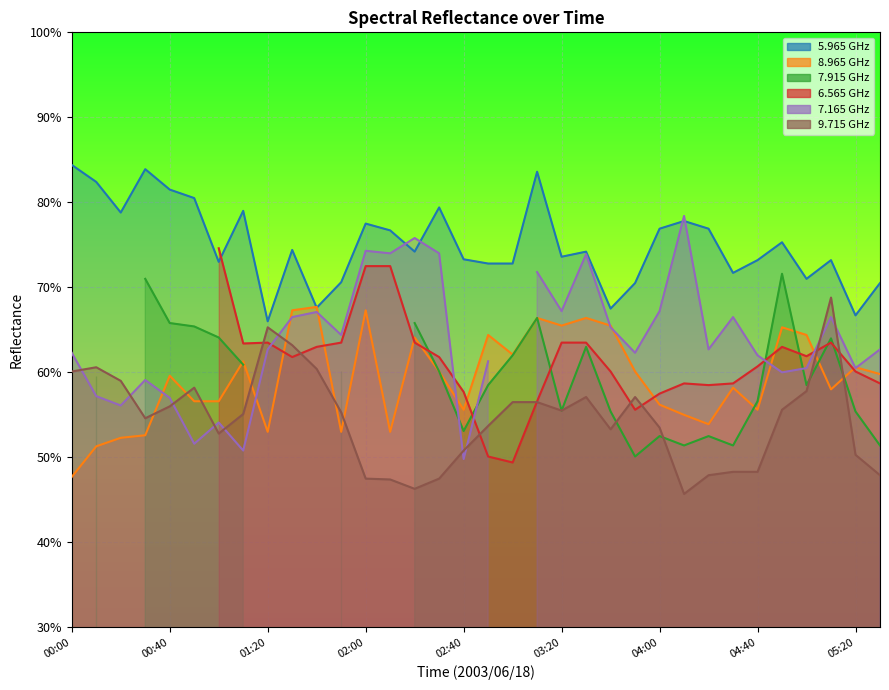

True or false:   9.715 has a value of 52.8 at 01:00.

True